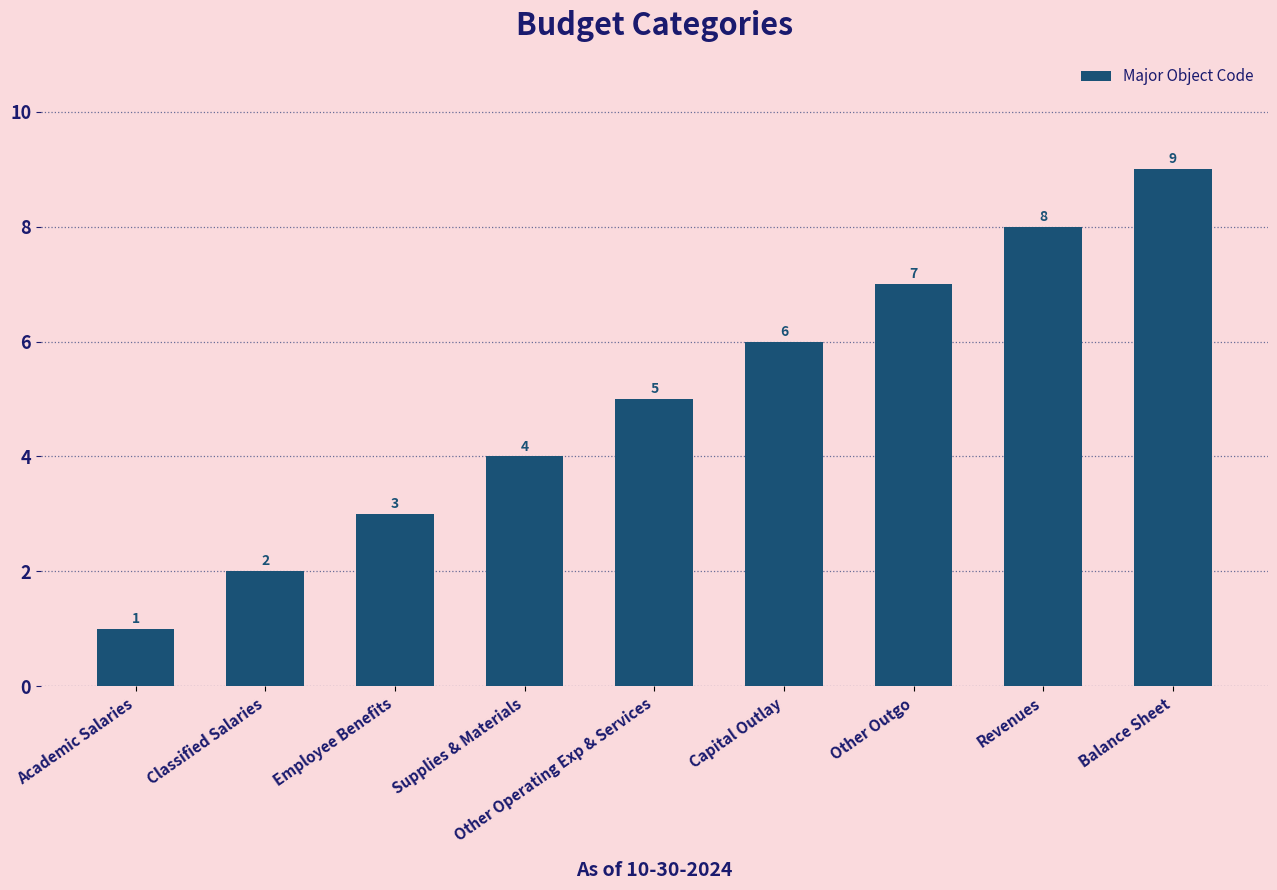

How many categories are shown in the chart?

9